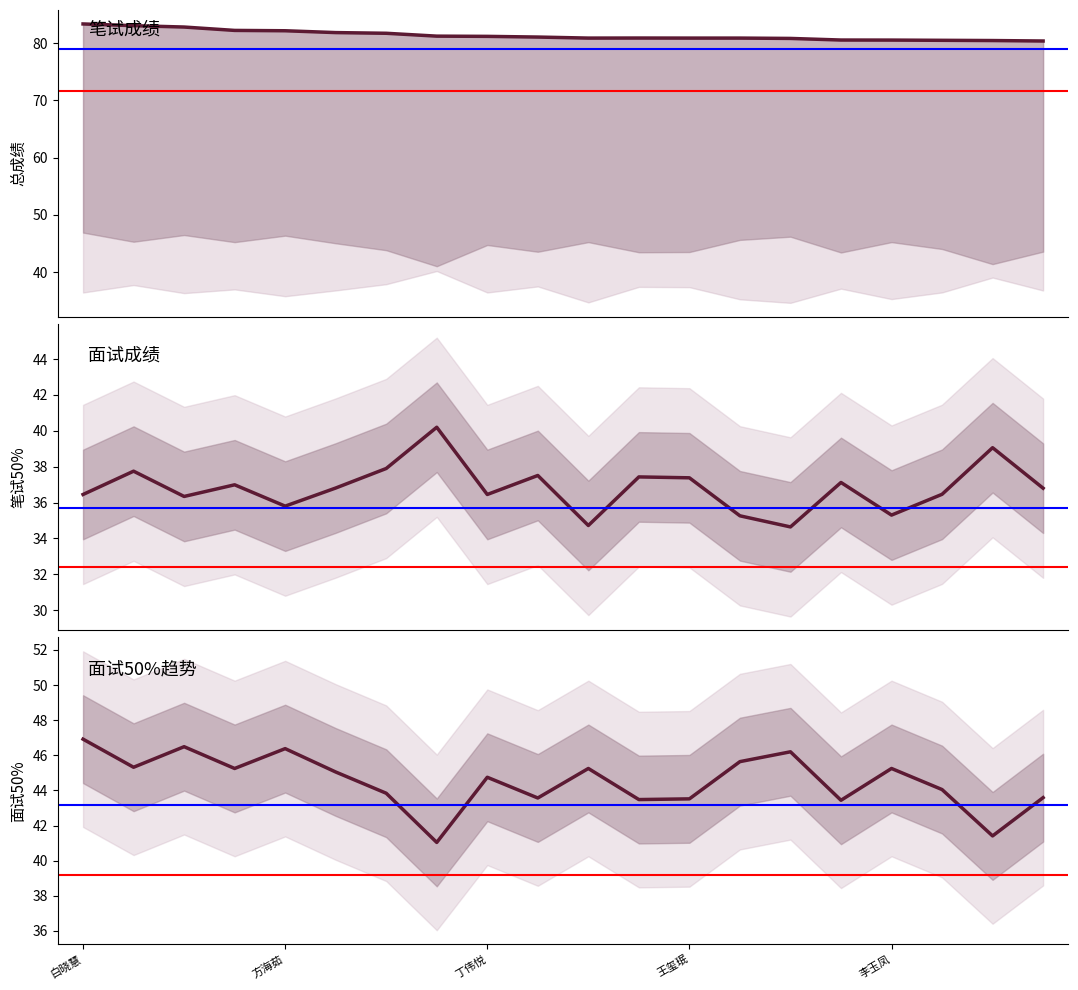

Is it true that 笔试50% equals 58.0 at 10?

False